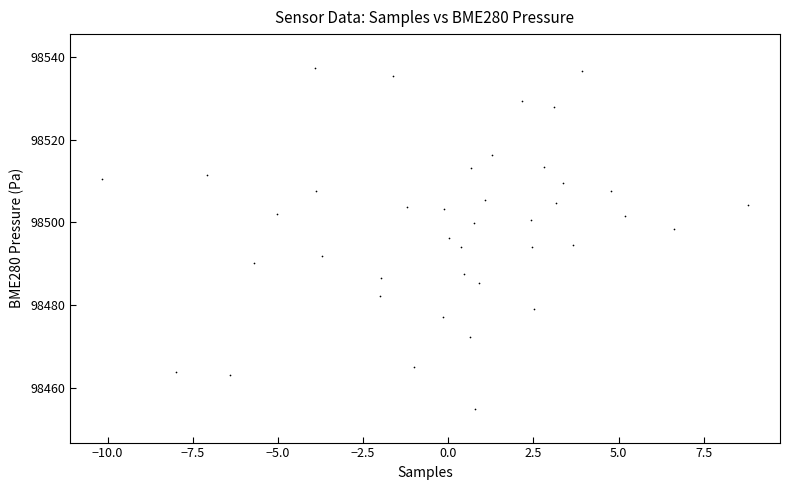

What is the range of Y values (max minus min)?

82.3